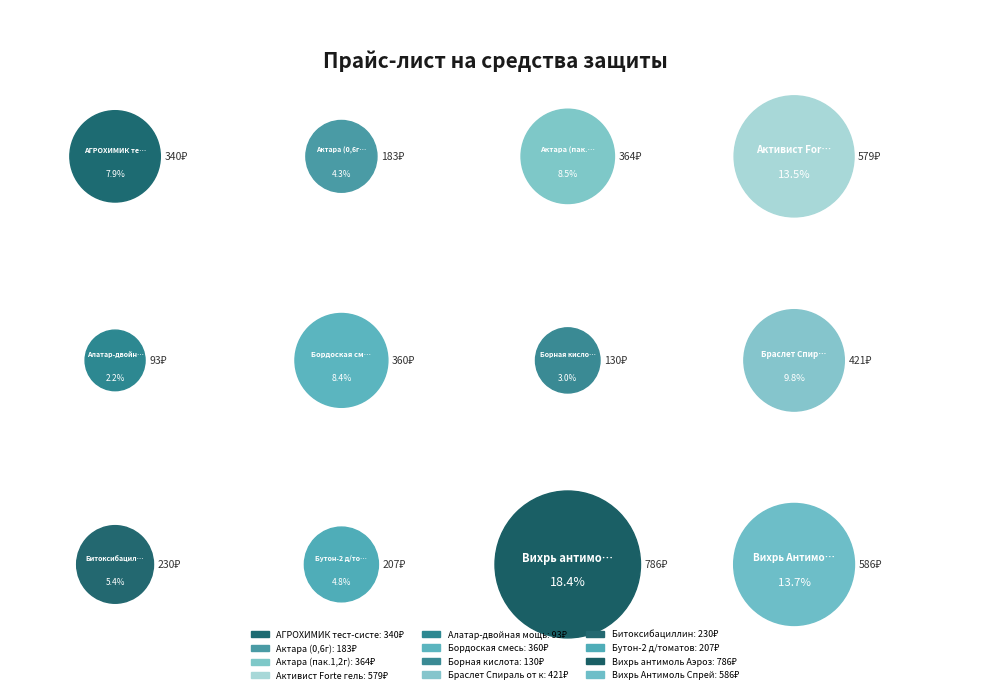

To the nearest percent, what portion does Бордоская смесь represent?

8%